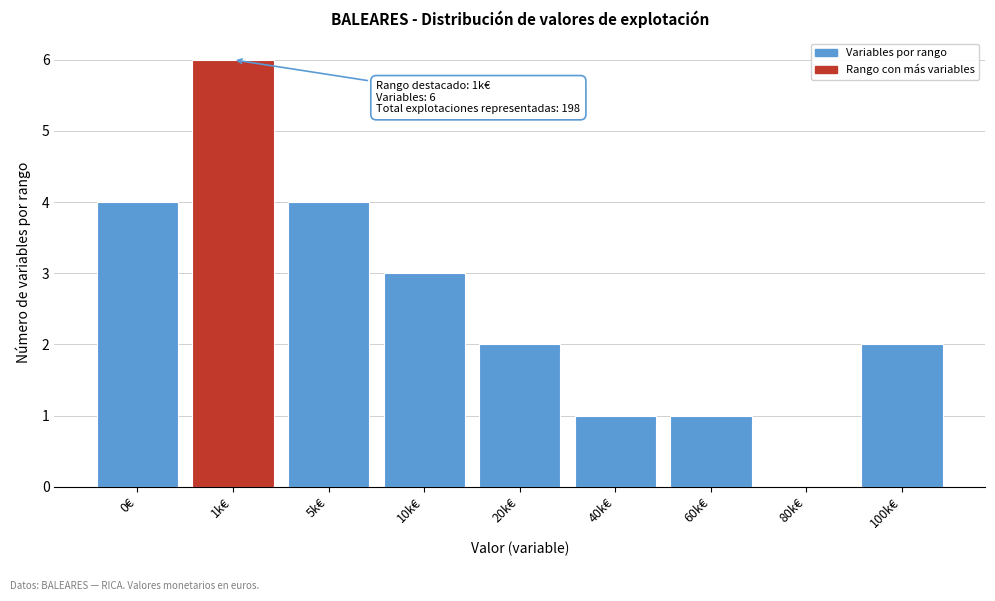

Reading left to right, what are all the values shown in this chart?

0€=4	1k€=6	5k€=4	10k€=3	20k€=2	40k€=1	60k€=1	80k€=0	100k€=2